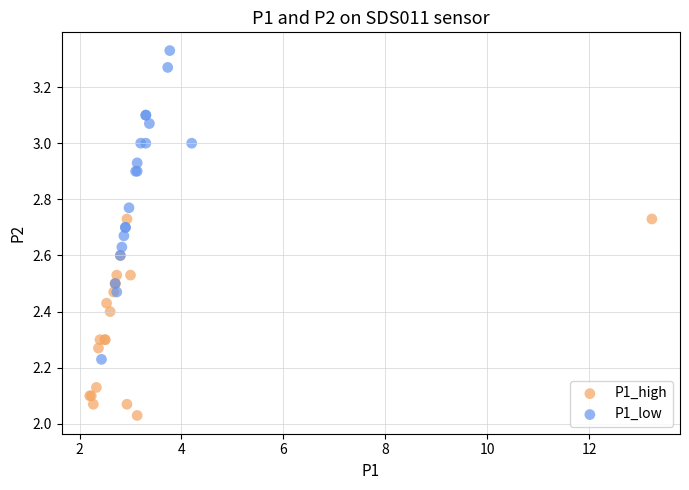

Which series reaches the maximum Y coordinate?

P1_low